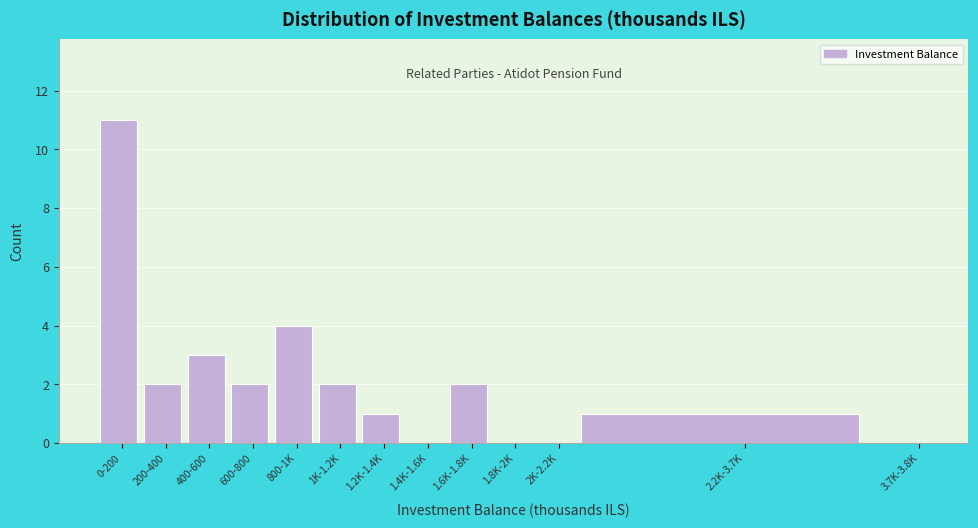

Which has a higher value, 1.2K-1.4K or 400-600?

400-600